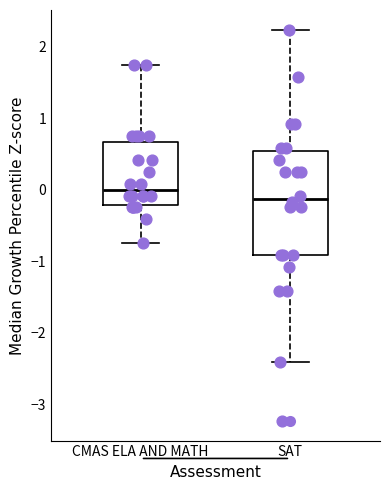

Reading left to right, read every box against the y-axis: the position of its median line, the range the box covers, and the ends of its whiskers. The values are not printed on the chart, so give them approximately, as read against the axis.

CMAS ELA AND MATH: median 0.0, box -0.2 to 0.7, whiskers -0.7 to 1.7
SAT: median -0.1, box -0.9 to 0.5, whiskers -2.4 to 2.2